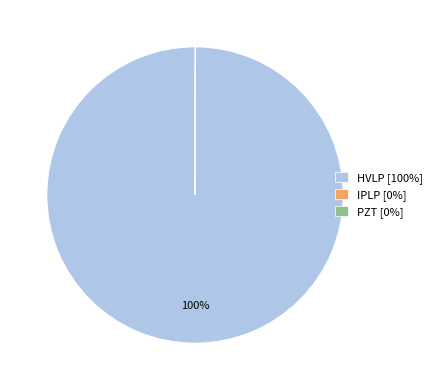

To the nearest percent, what is the average slice percentage?

33%